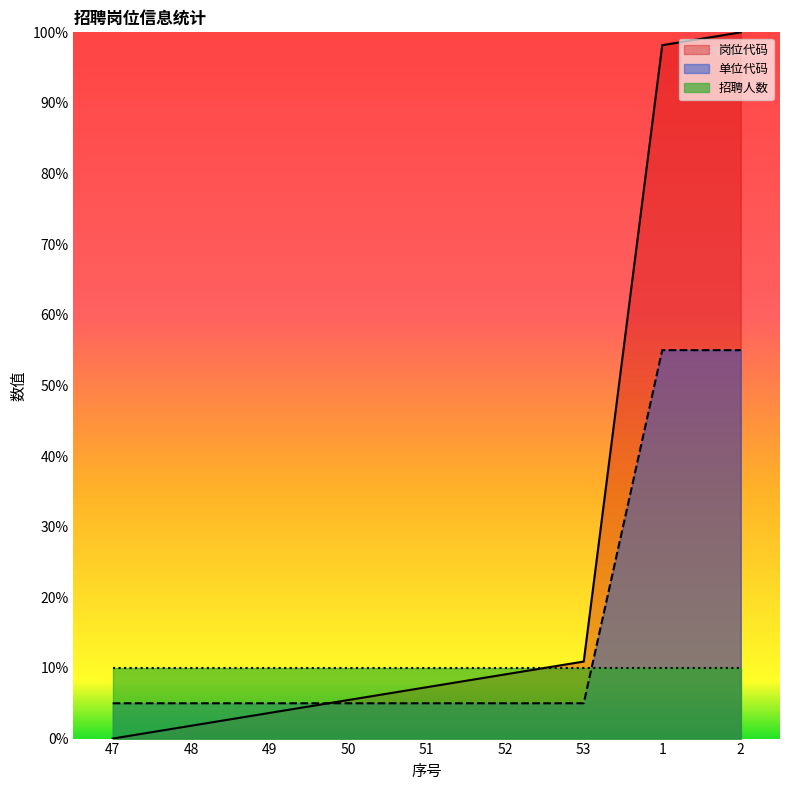

Between which two adjacent categories do 单位代码 and 招聘人数 first intersect?

53 and 1